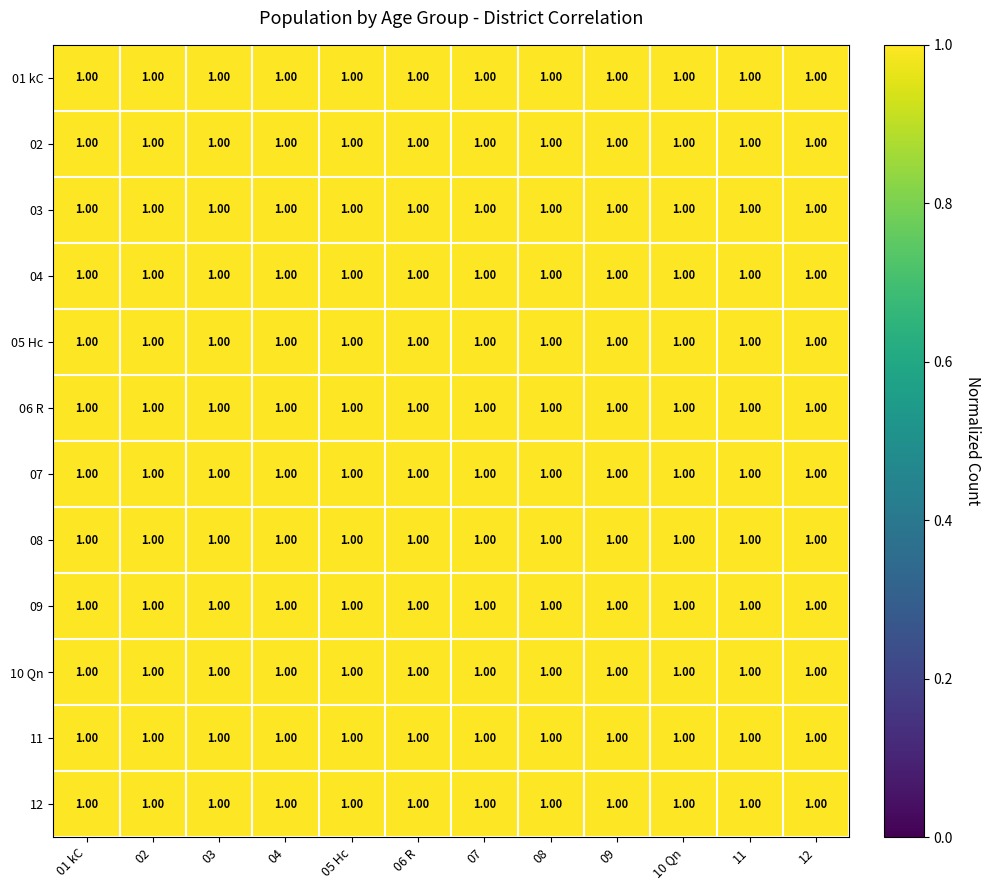

Rank the series at 09 from highest to lowest value.

09, 04, 01 kC, 02, 10 Qn, 07, 03, 08, 06 R, 05 Hc, 12, 11